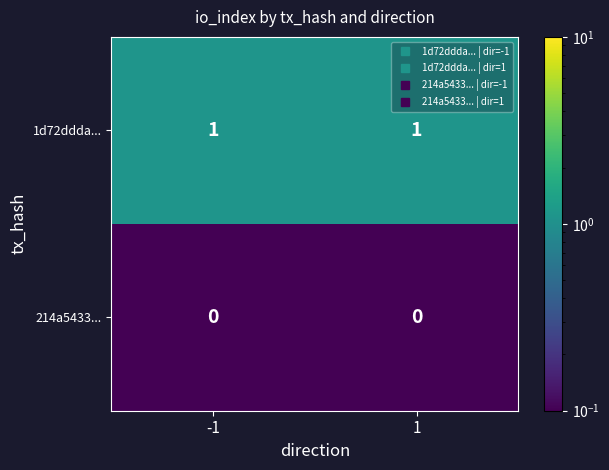

Is it true that 1d72ddda... equals 2 at -1?

False